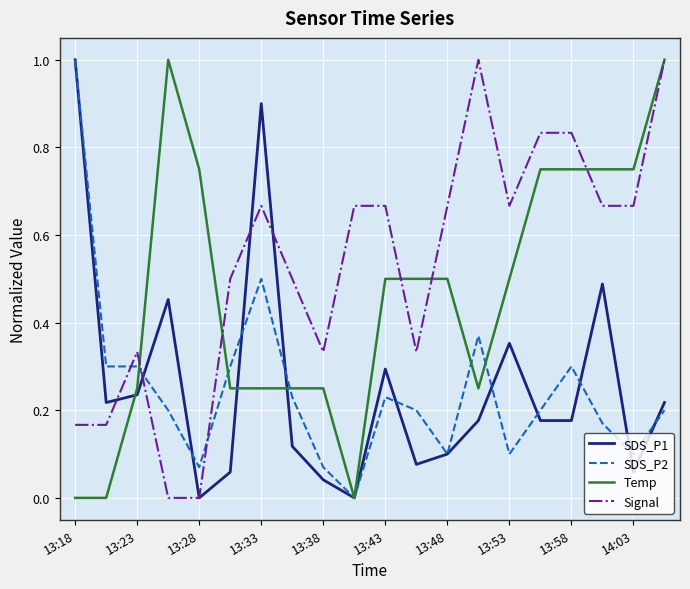

Which series ends up on top after the final intersection of SDS_P2 and Signal?

Signal